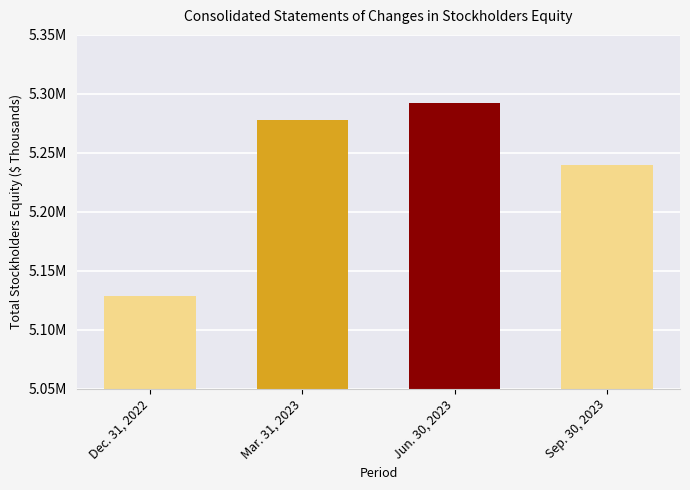

Rank the categories by value from lowest to highest.

Dec. 31, 2022, Sep. 30, 2023, Mar. 31, 2023, Jun. 30, 2023